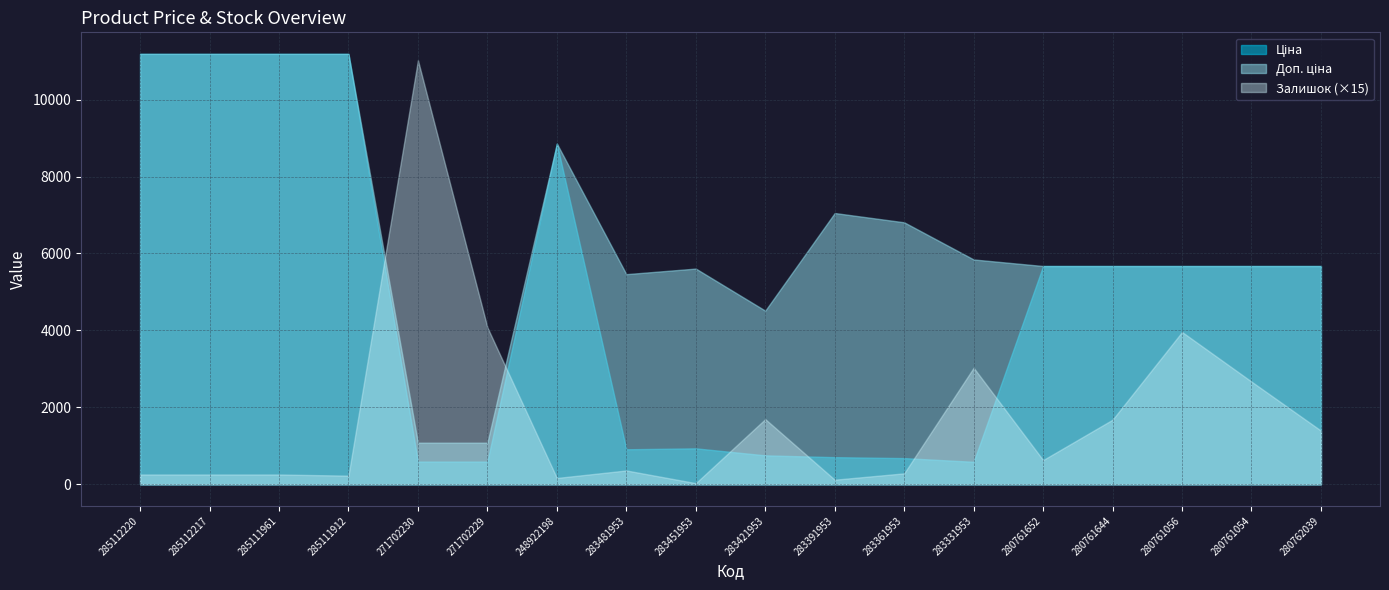

What is the average value of the Залишок series?

118.9